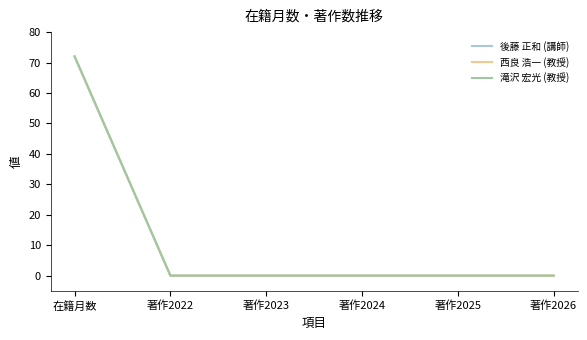

Does the chart have visible grid lines?

No